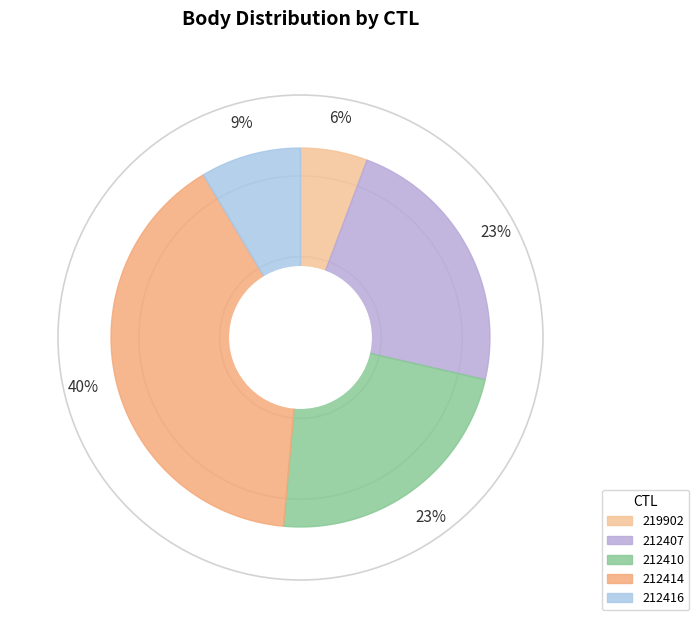

Which category has the smallest portion of the pie?

219902